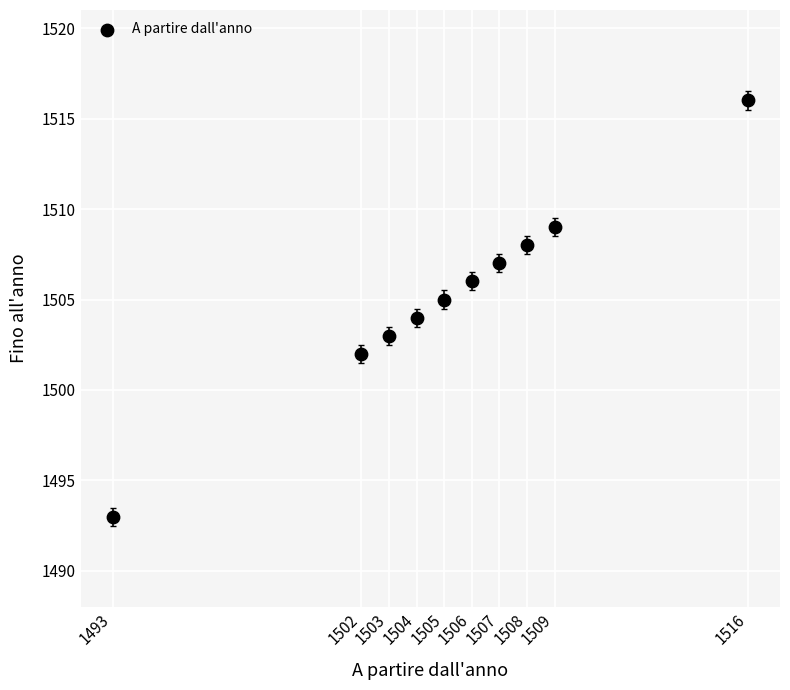

What is the average X value?

1505